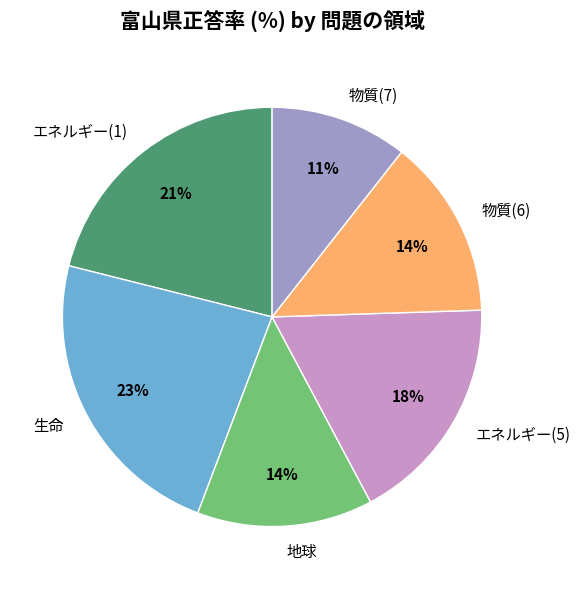

What is the smallest slice in the pie chart?

物質(7)